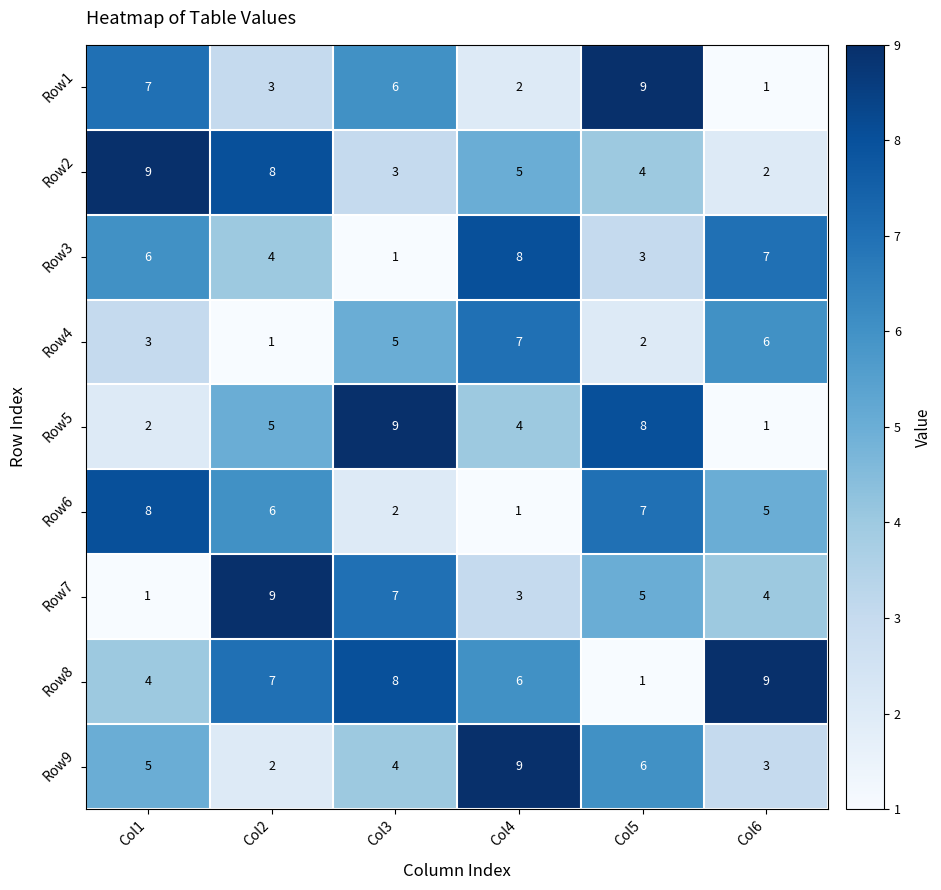

The Row8 series shows 3 at Col6. True or false?

False